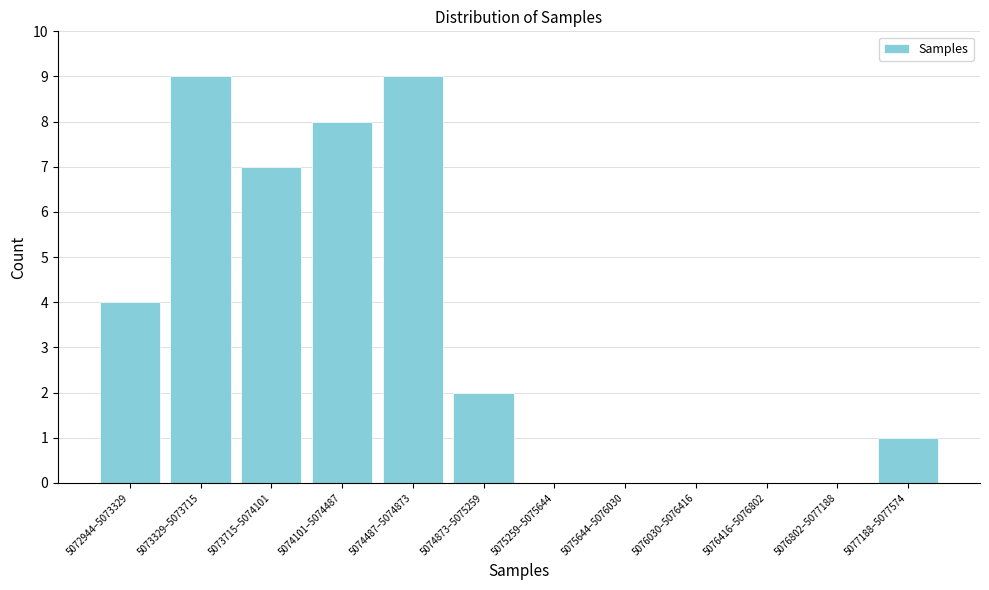

Reading left to right, what are all the values shown in this chart?

5072944–5073329=4	5073329–5073715=9	5073715–5074101=7	5074101–5074487=8	5074487–5074873=9	5074873–5075259=2	5075259–5075644=0	5075644–5076030=0	5076030–5076416=0	5076416–5076802=0	5076802–5077188=0	5077188–5077574=1